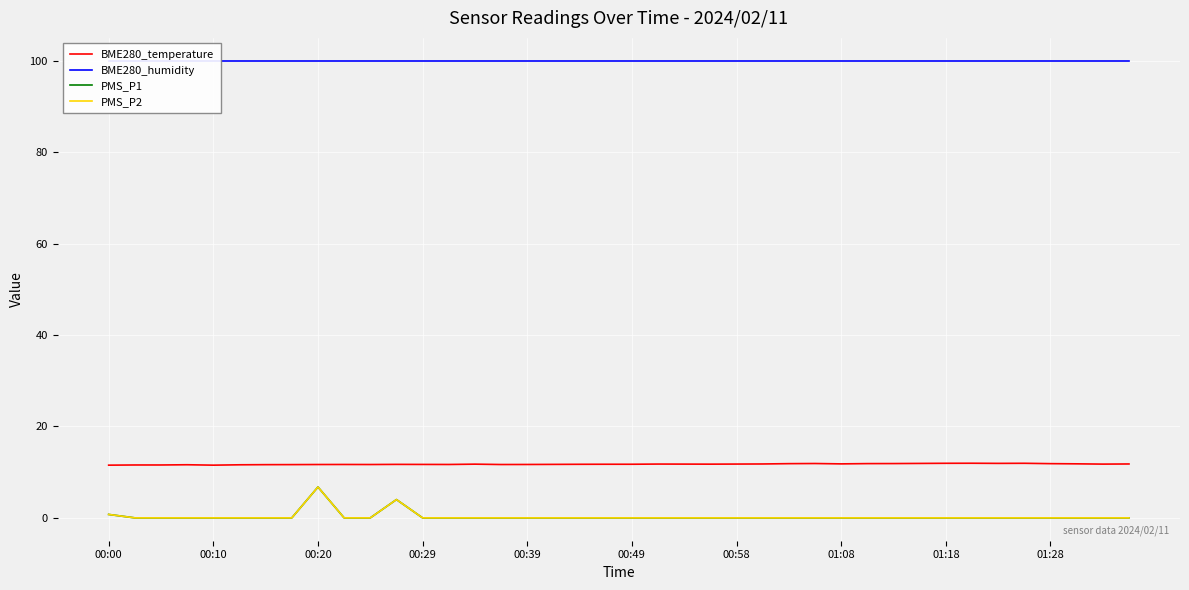

How many values in the PMS_P2 series exceed 0?

3